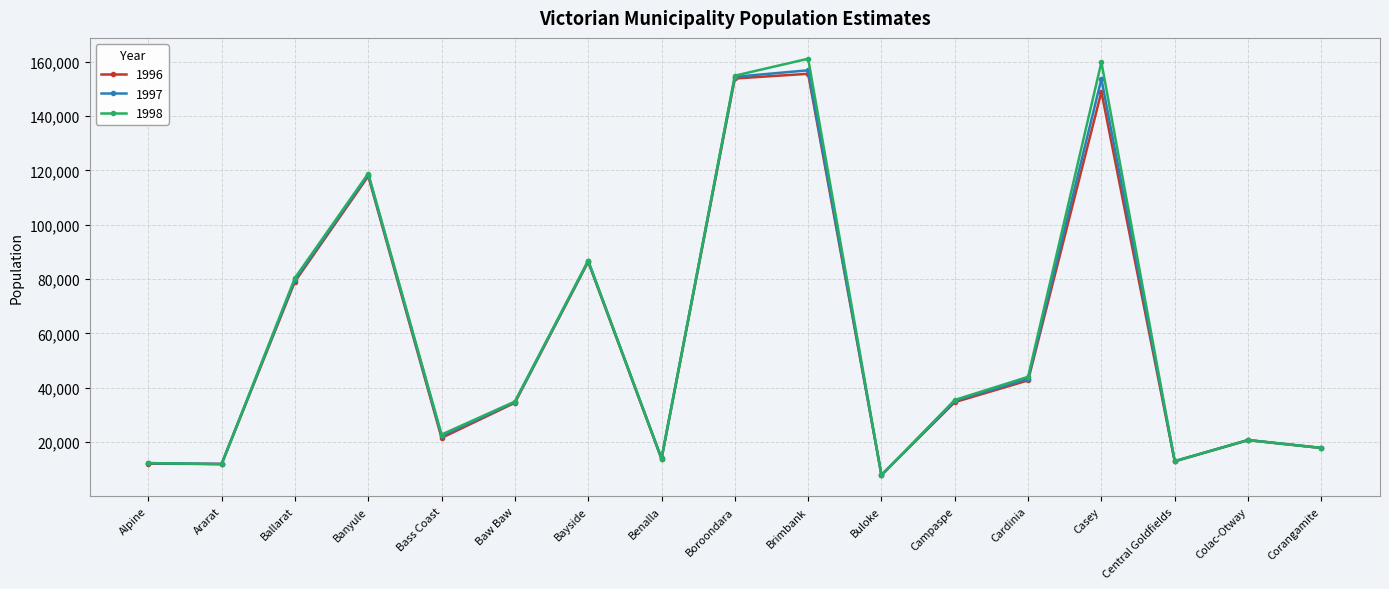

What is the value of the 1997 point at the 8th from the left?

13969